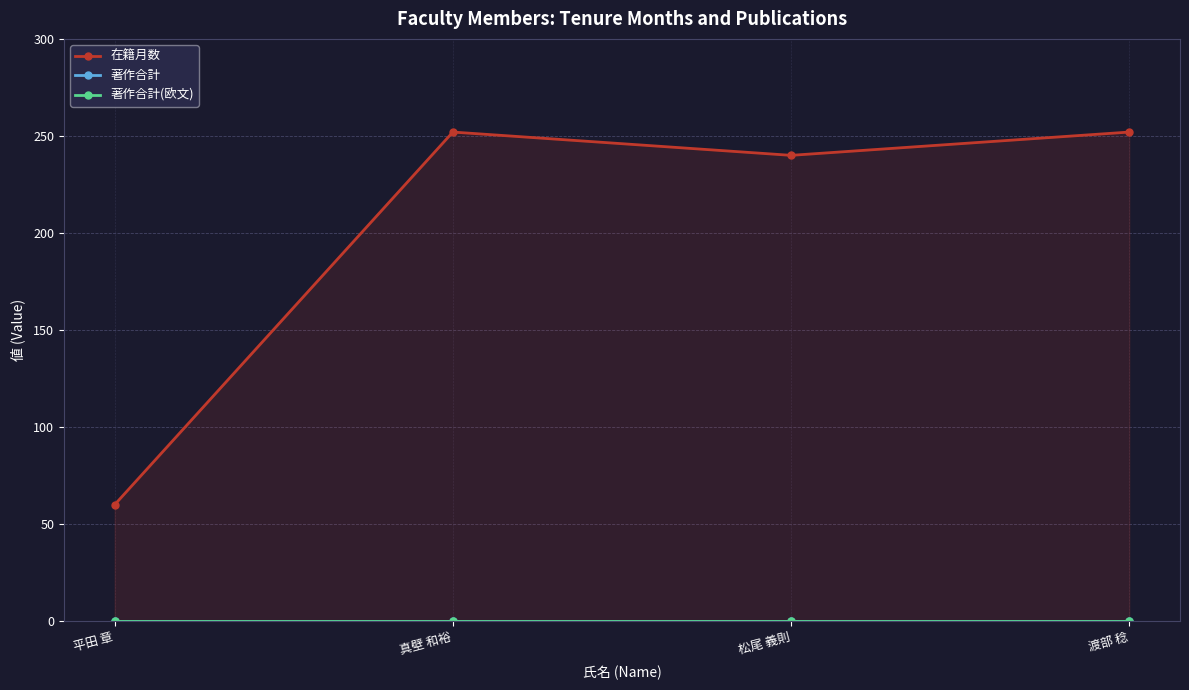

At which category is the sum across all series the highest?

真壁 和裕